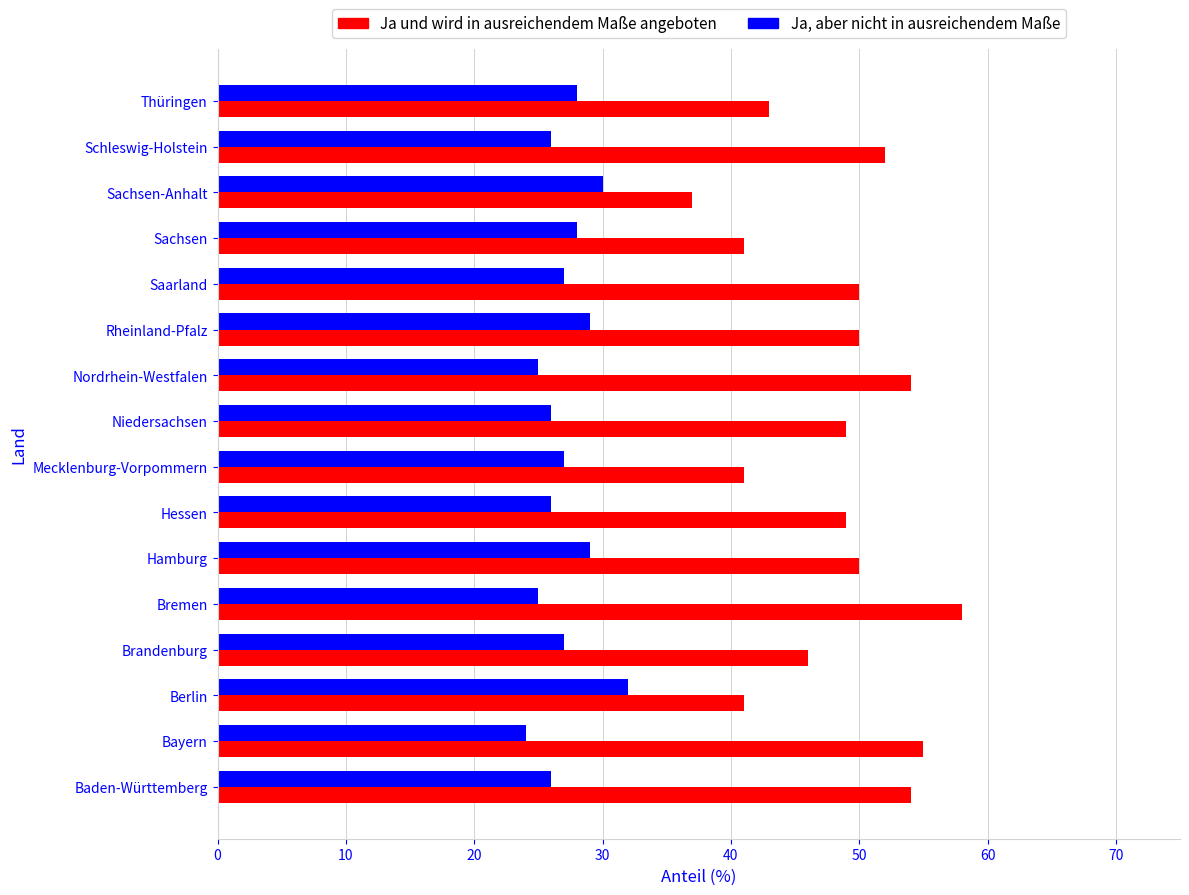

Is it true that Ja, aber nicht in ausreichendem Maße equals 6 at Rheinland-Pfalz?

False